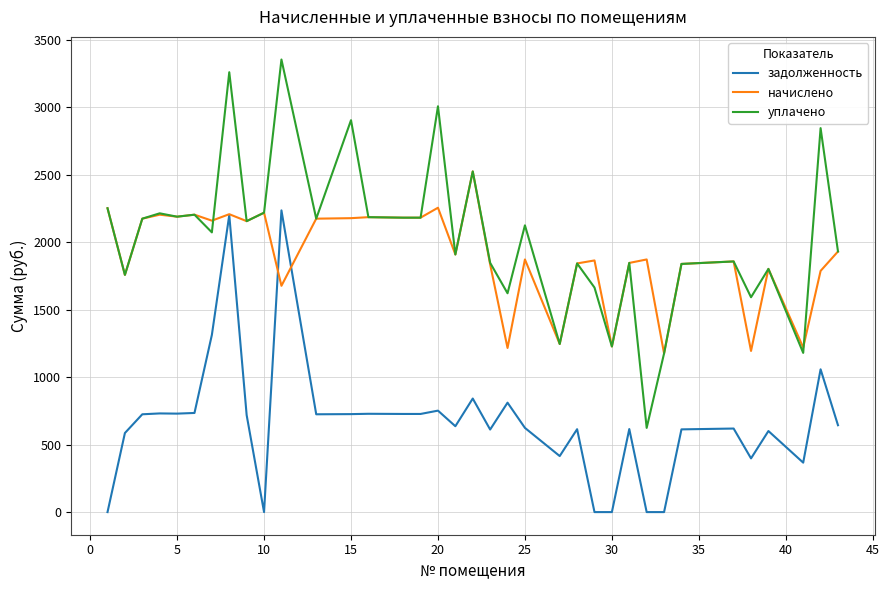

Which series has the largest range (max minus min)?

уплачено